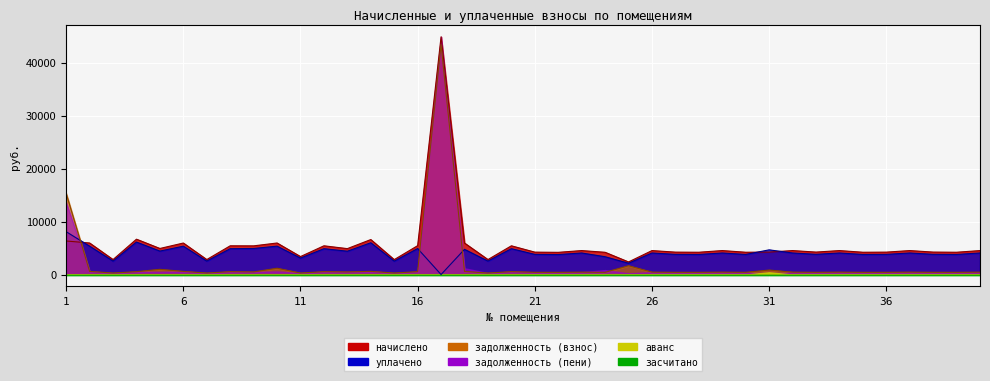

At which category is the sum across all series the highest?

17